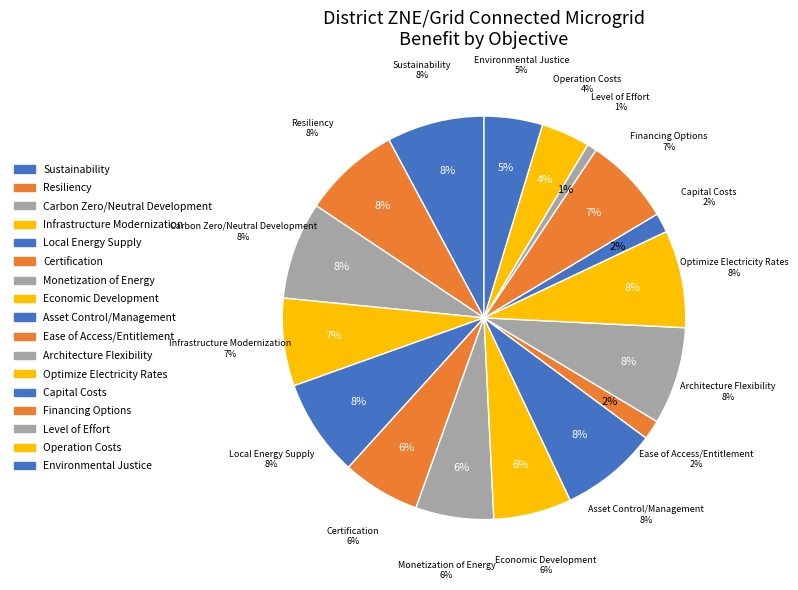

Is there any slice that represents more than half of the pie?

No